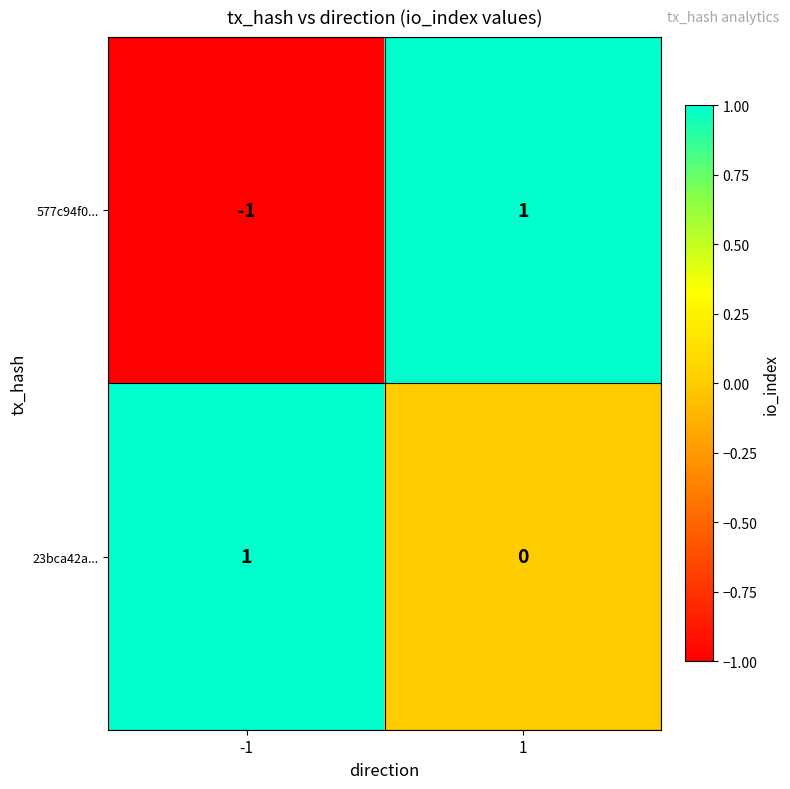

How many negative values does the 577c94f0... series have?

1